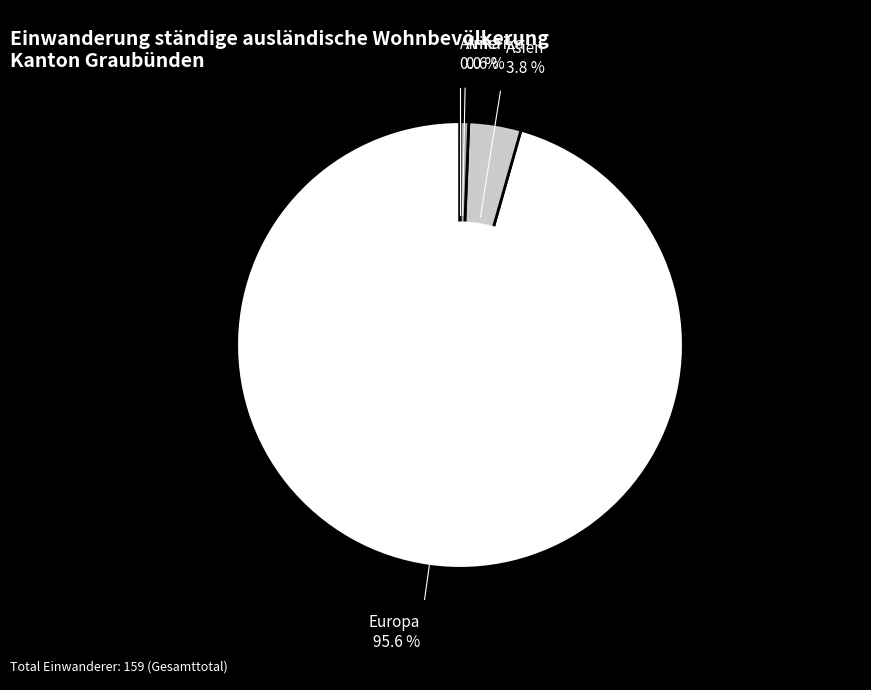

To the nearest percent, what portion does Europa represent?

96%